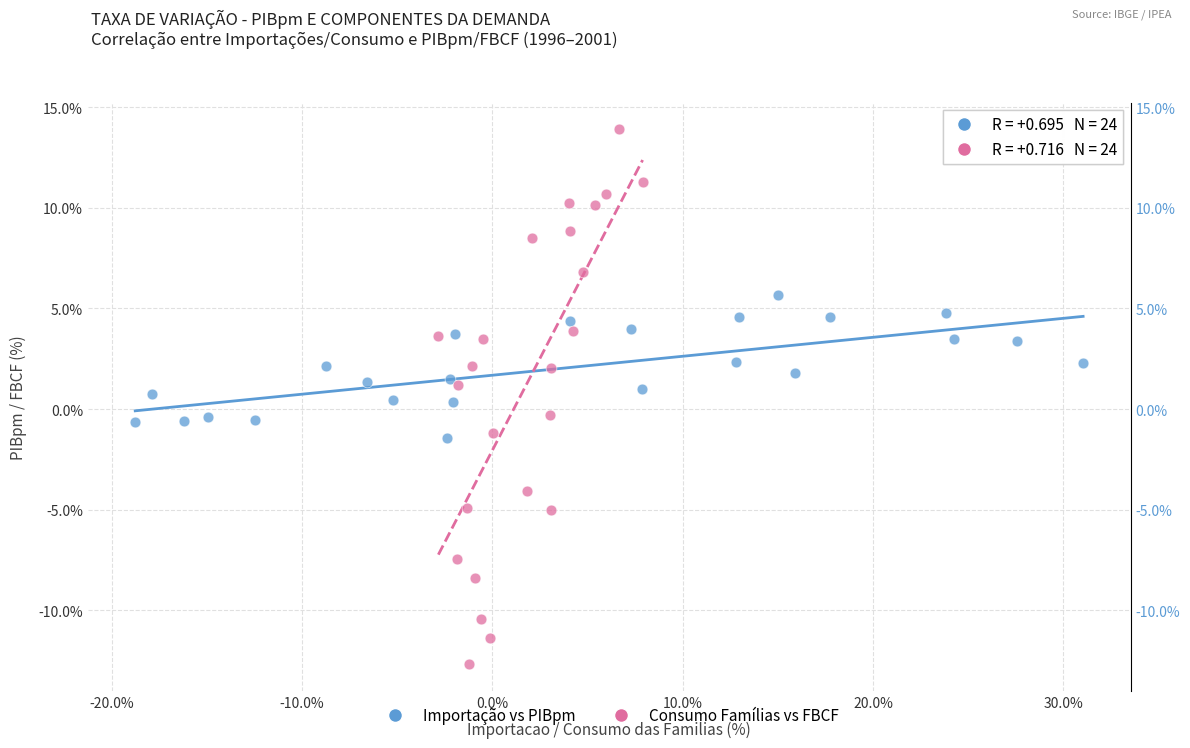

Which series contains the lowest Y value?

Consumo Famílias vs FBCF